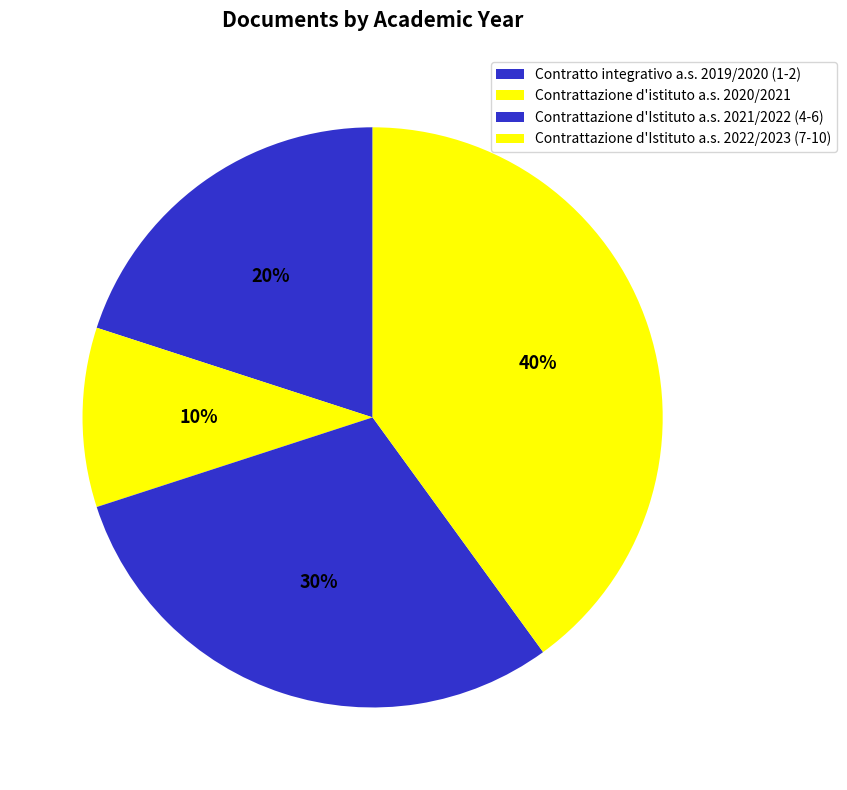

Count the number of slices in the pie.

4